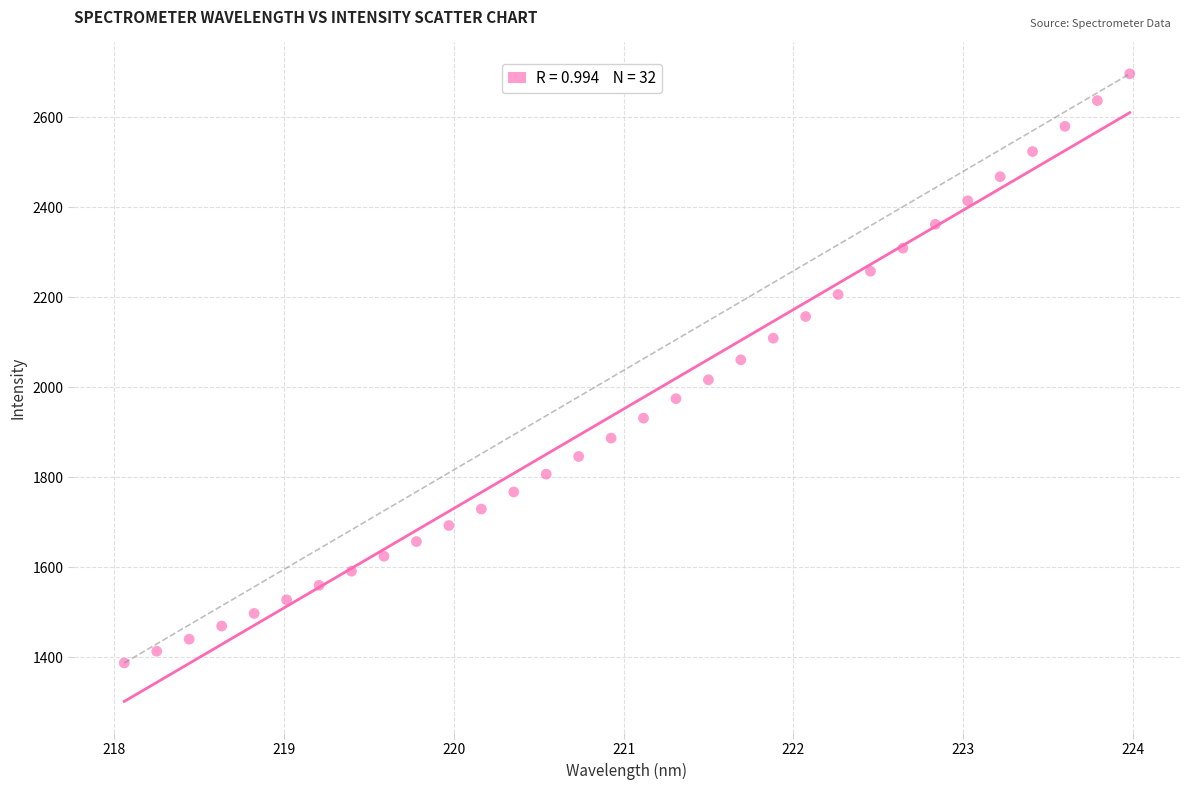

What is the range of X values (max minus min)?

5.9